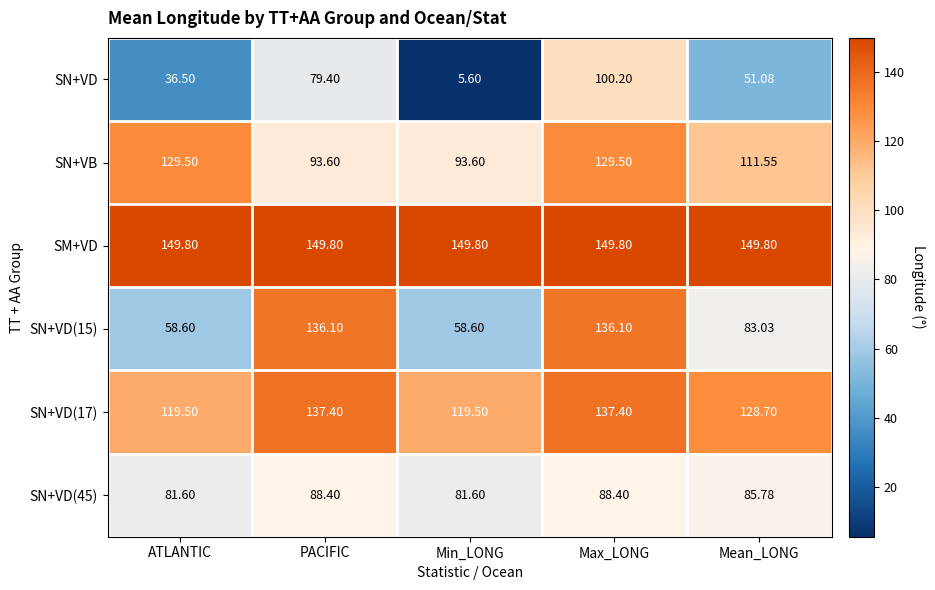

Where does the SN+VD(15) series first go above 83?

PACIFIC